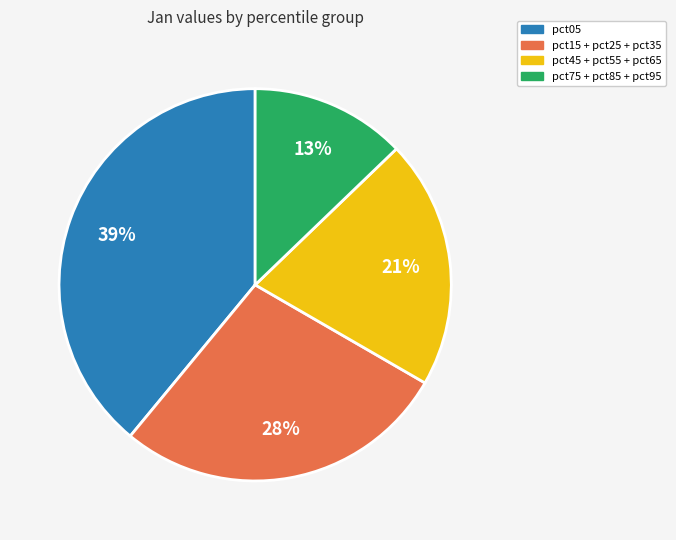

To the nearest percent, what portion does pct05 represent?

39%